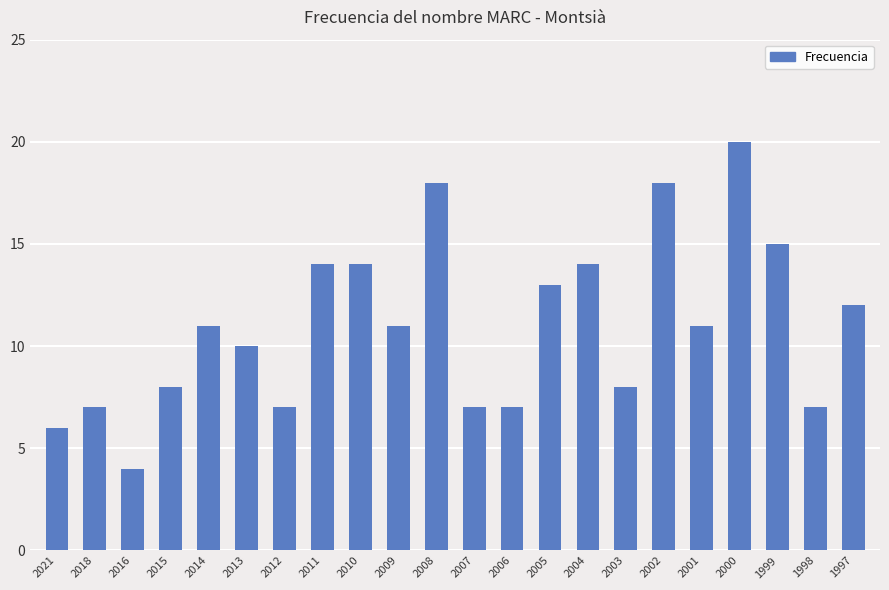

Reading right to left, list all the values displayed in this chart.

12	7	15	20	11	18	8	14	13	7	7	18	11	14	14	7	10	11	8	4	7	6